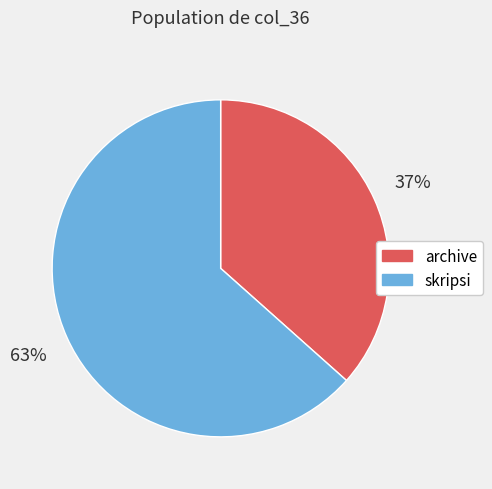

What is the ratio of the value at archive to the value at skripsi?

0.6